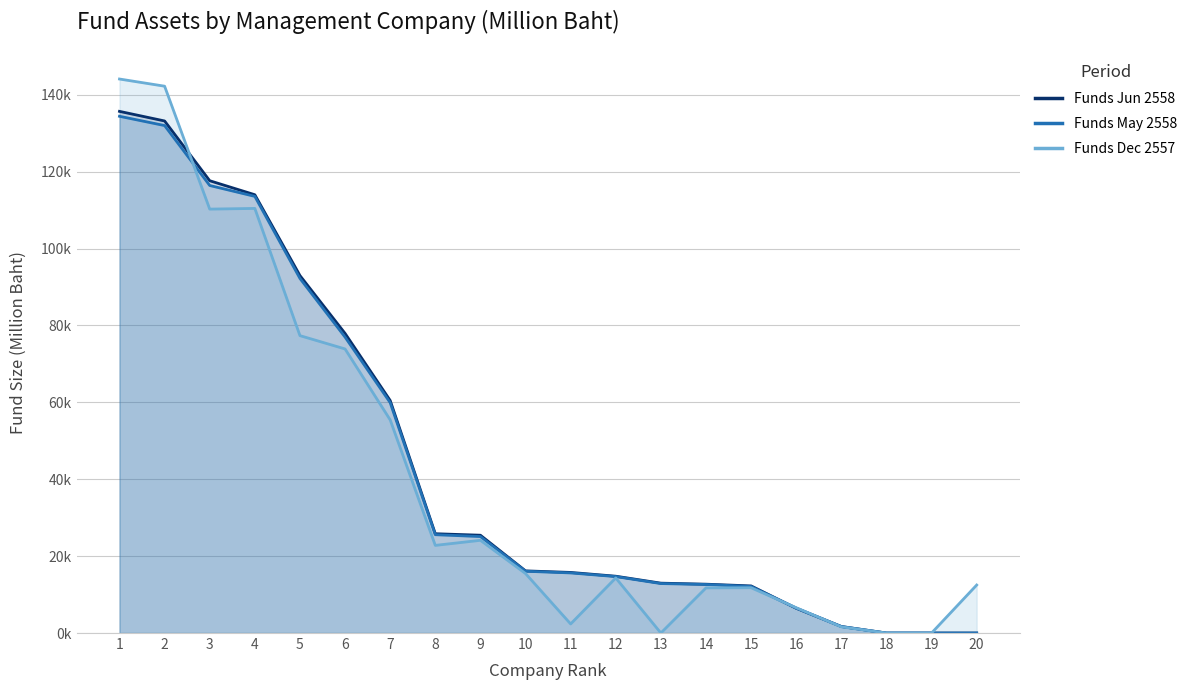

After their last crossing, which series has the higher values: Funds_Dec or Funds_May?

Funds_May